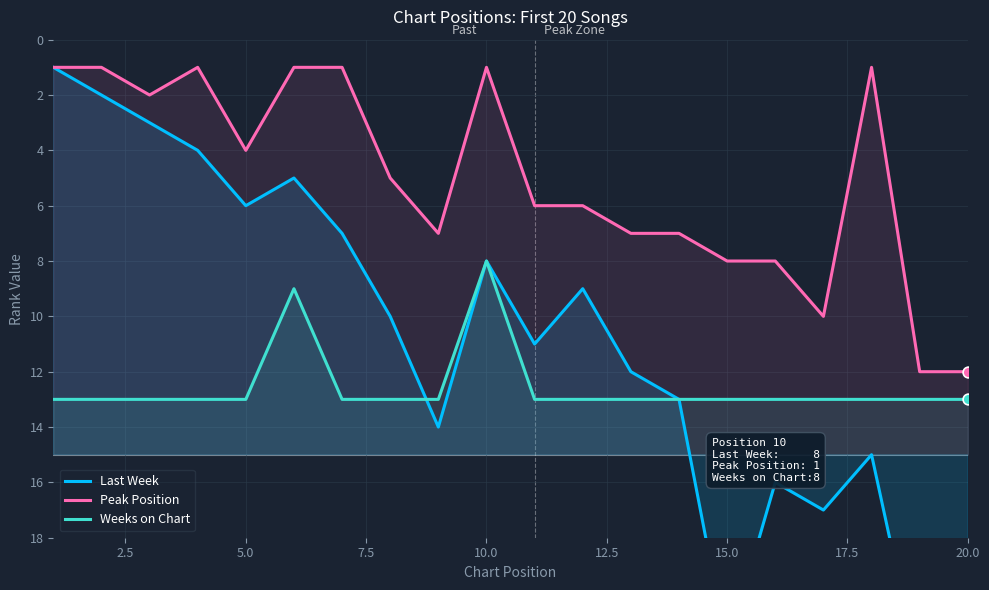

Which series has the widest spread of Y values?

Last Week